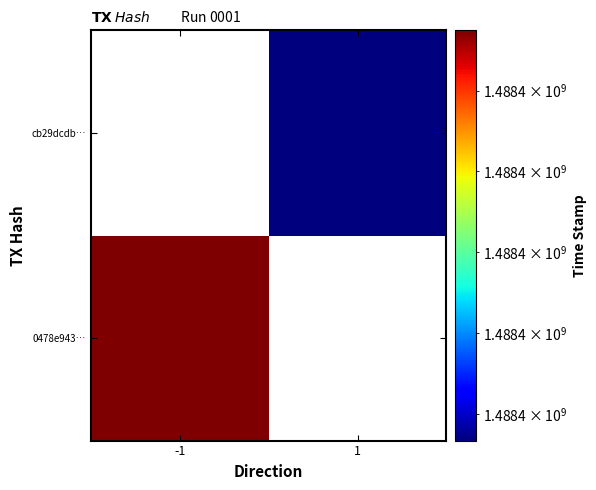

How many series are shown in this chart?

2